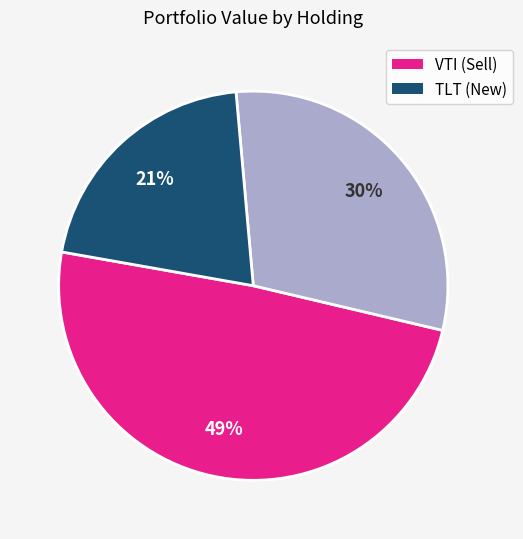

Does any single category account for the majority?

No